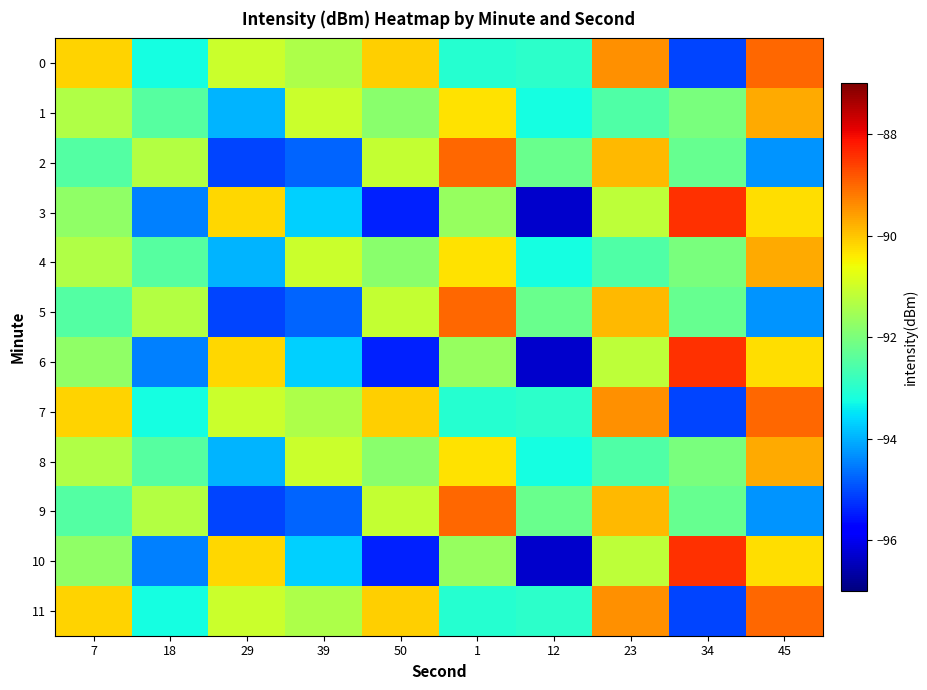

How many distinct data groups are displayed?

12